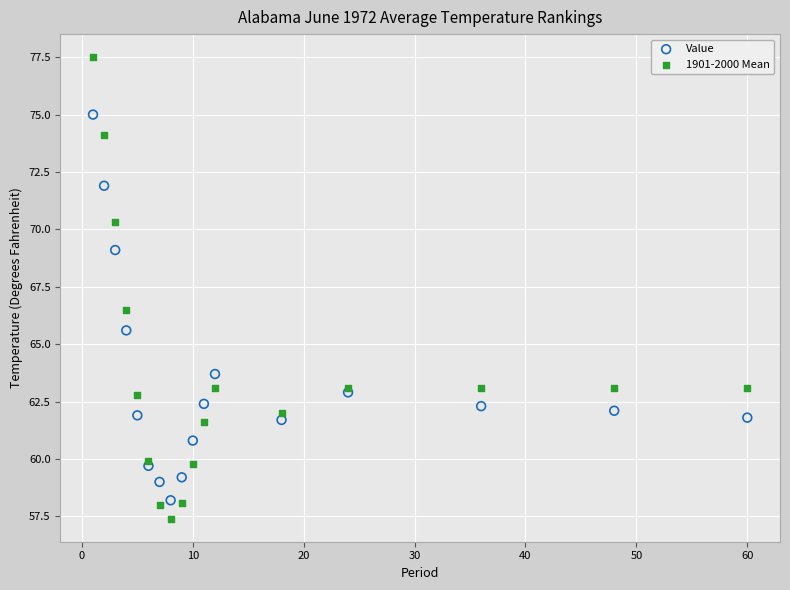

Which series has the widest spread of Y values?

1901-2000 Mean